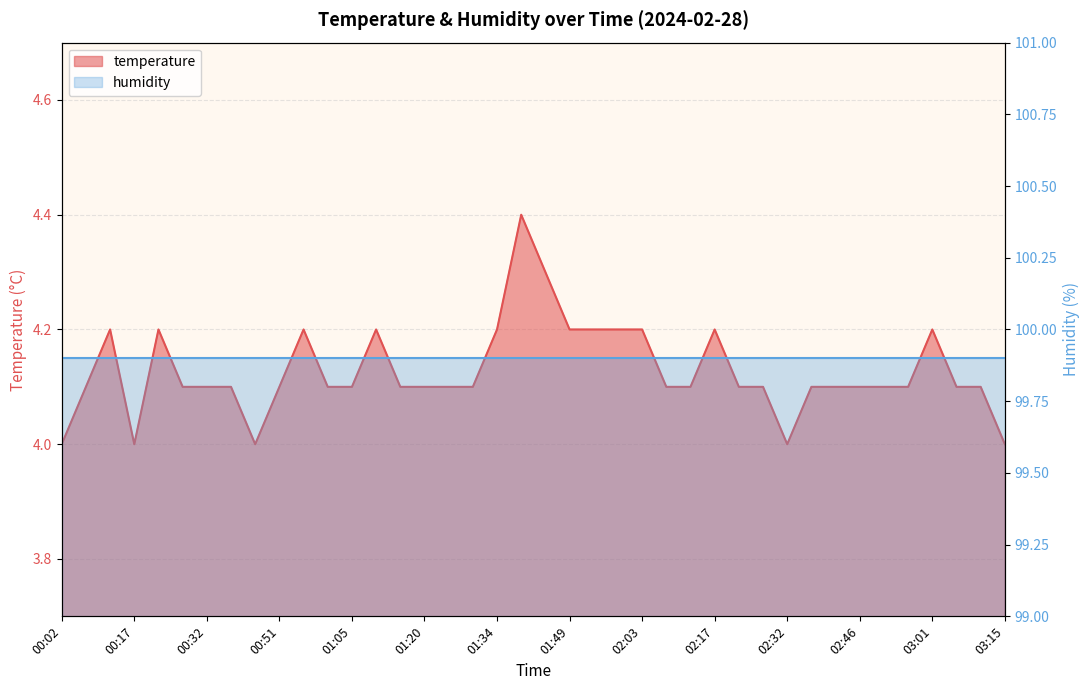

What is the label of the 5th point from the left?

00:22